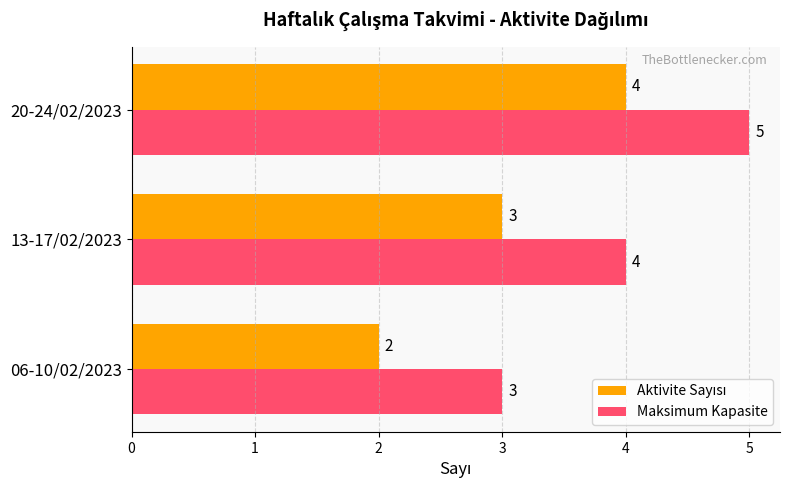

What is the approximate value of Maksimum Kapasite at 20-24/02/2023?

5